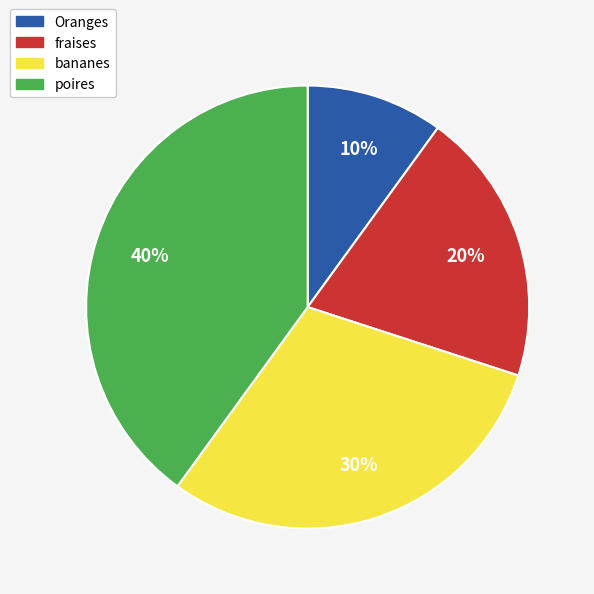

Between Oranges and bananes, which is larger?

bananes